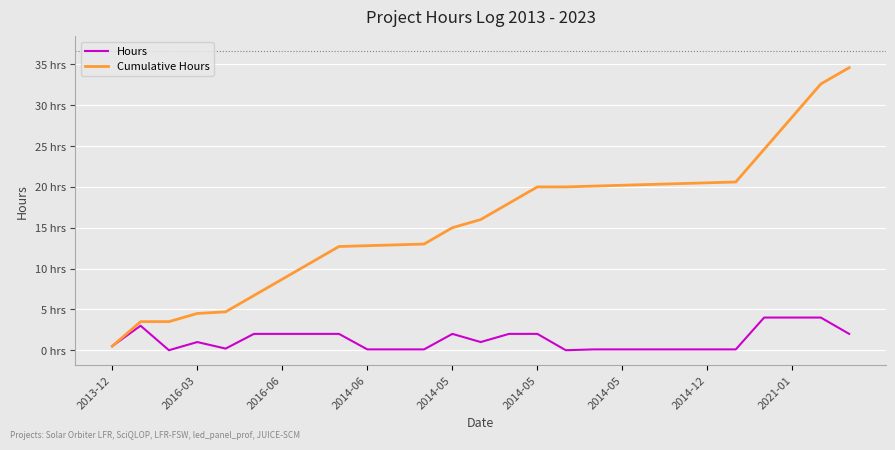

Does the chart have visible grid lines?

Yes